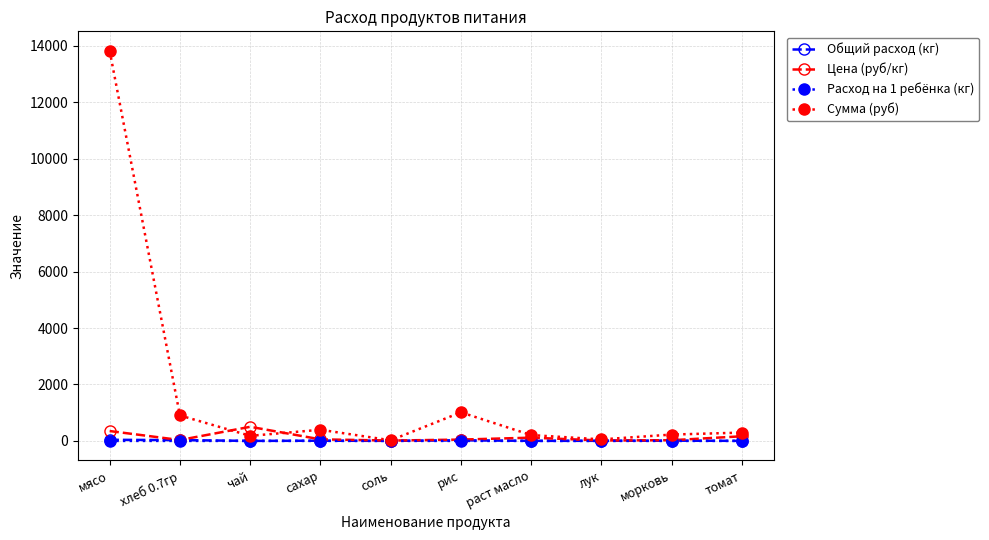

In Расход на 1 ребёнка (кг), how many points are lower than both neighbors (excluding endpoints)?

3